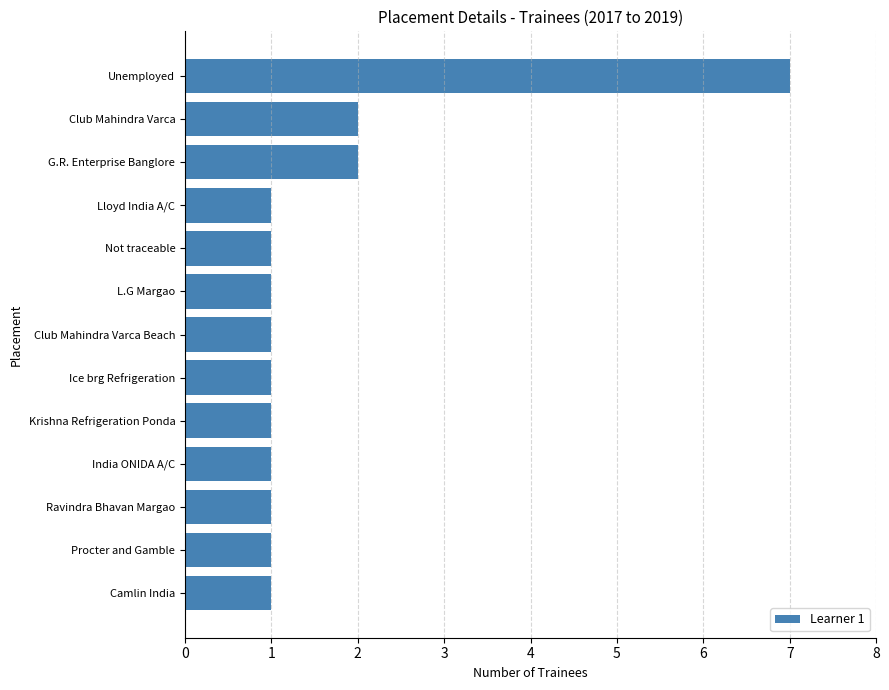

How many series are shown in this chart?

1